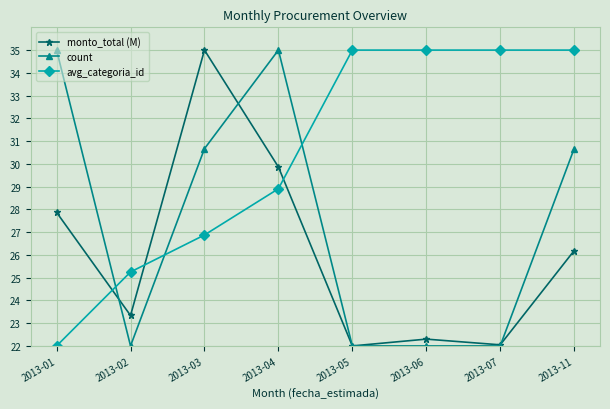

What is the highest value of the count series?

35.0